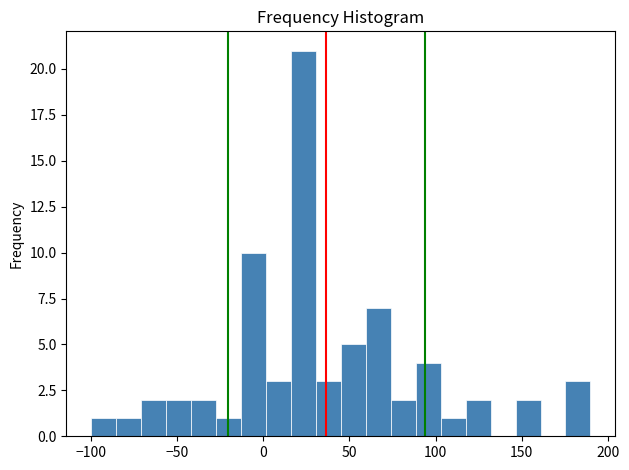

Read against the x-axis, roughly where is the centre of the tallest bar?

25